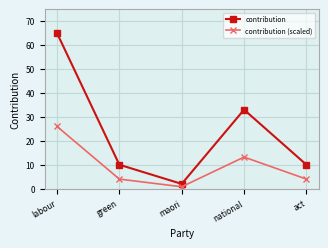

How many distinct data groups are displayed?

2